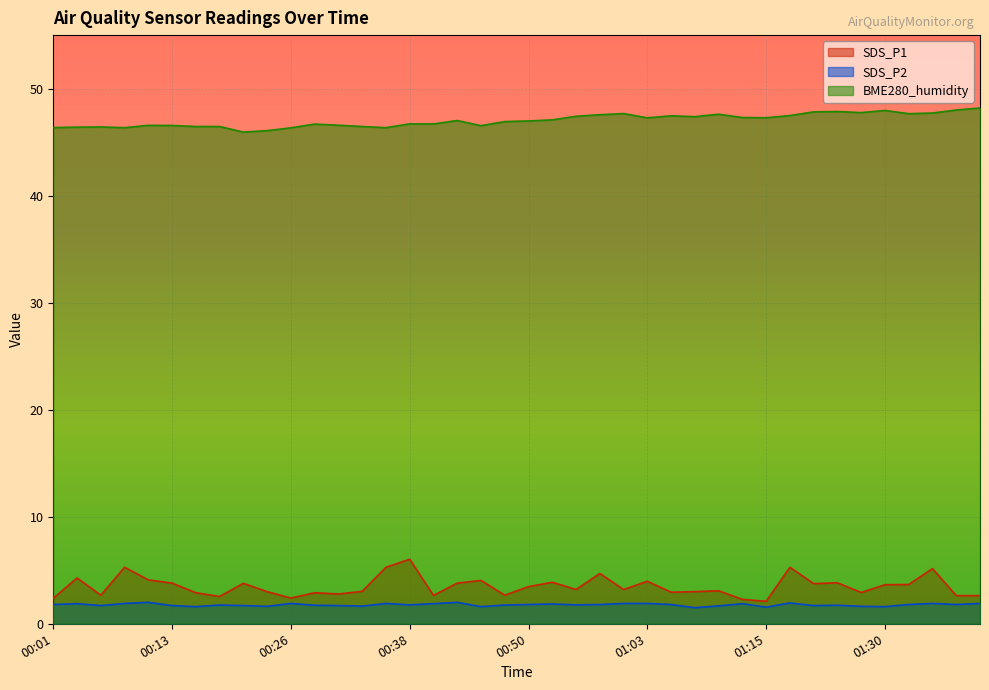

At which label does SDS_P2 reach its minimum?

01:08